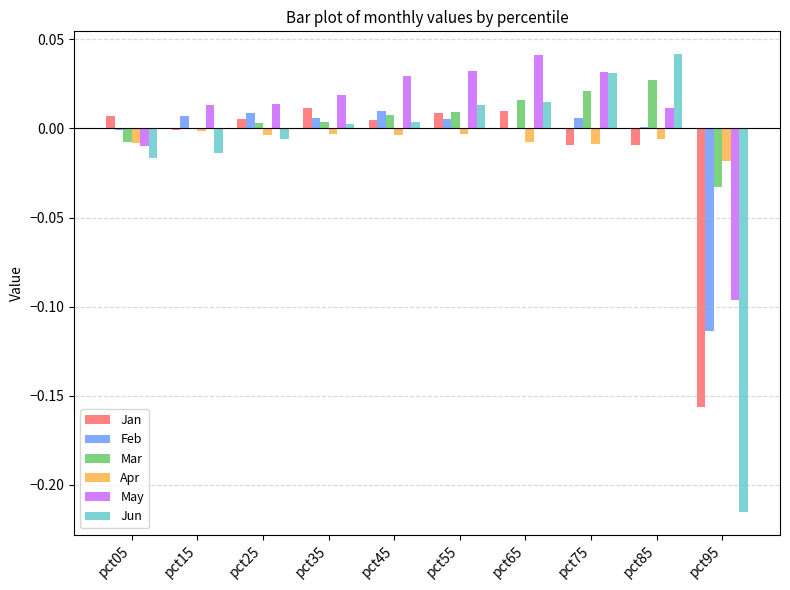

What are all the series names shown in the legend?

Jan, Feb, Mar, Apr, May, Jun